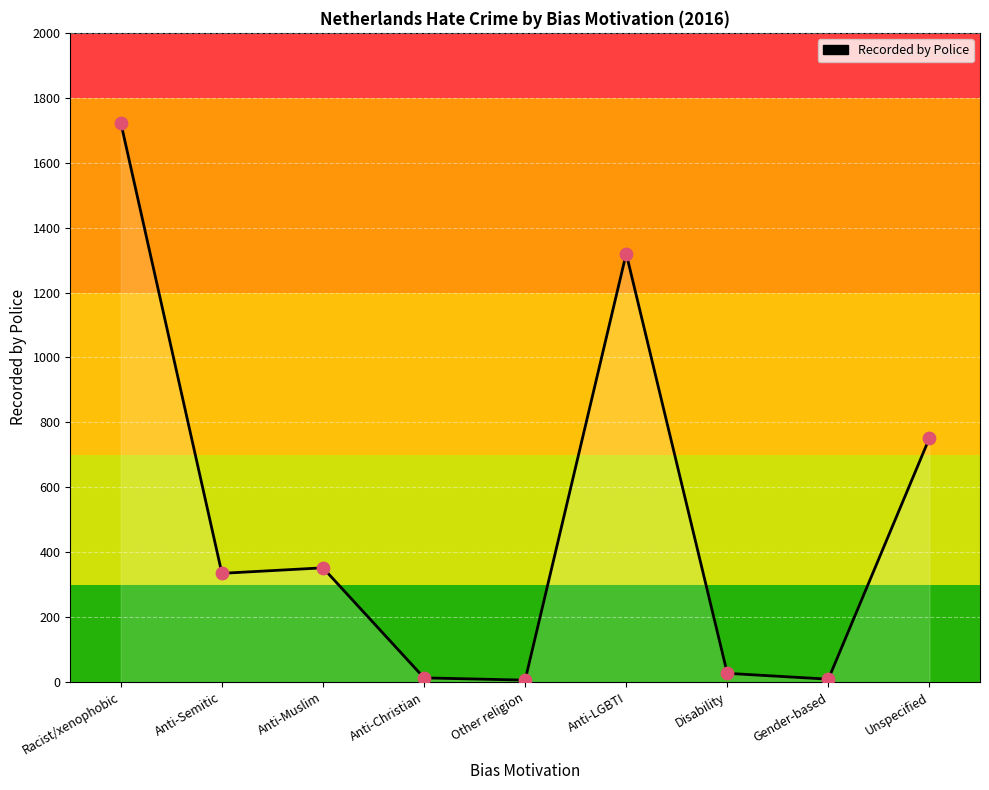

What is the change in value from Other religion to Disability?

+21